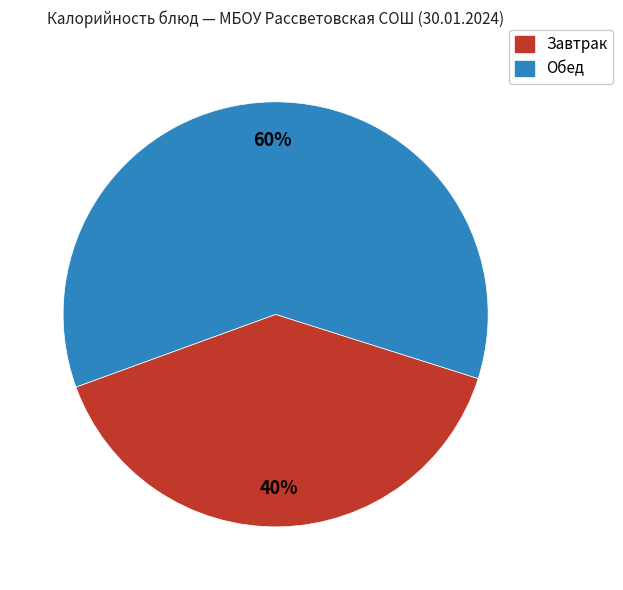

To the nearest percent, what is the average slice percentage?

50%